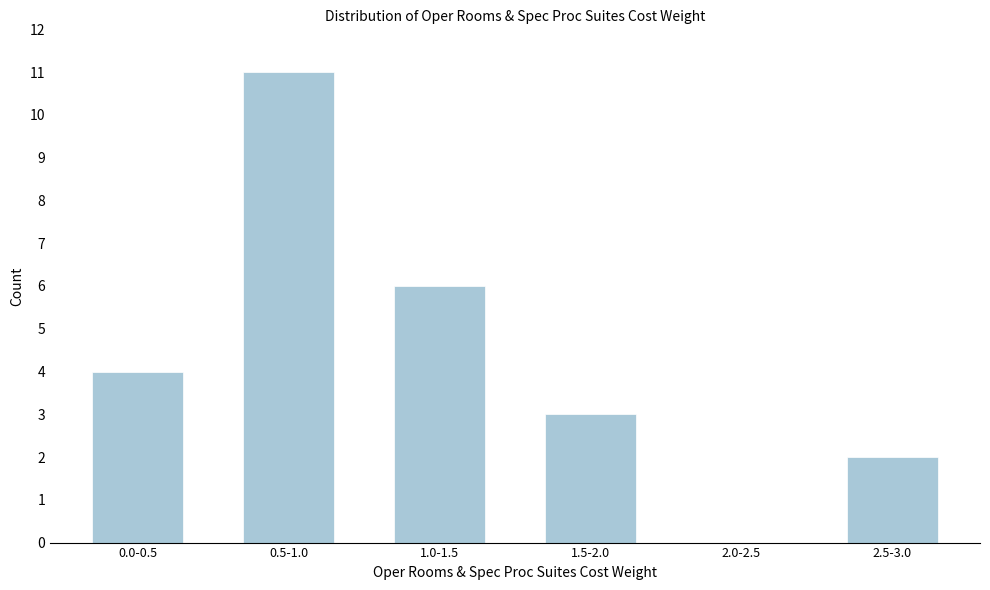

Reading right to left, list all the values displayed in this chart.

2.5-3.0=2	2.0-2.5=0	1.5-2.0=3	1.0-1.5=6	0.5-1.0=11	0.0-0.5=4